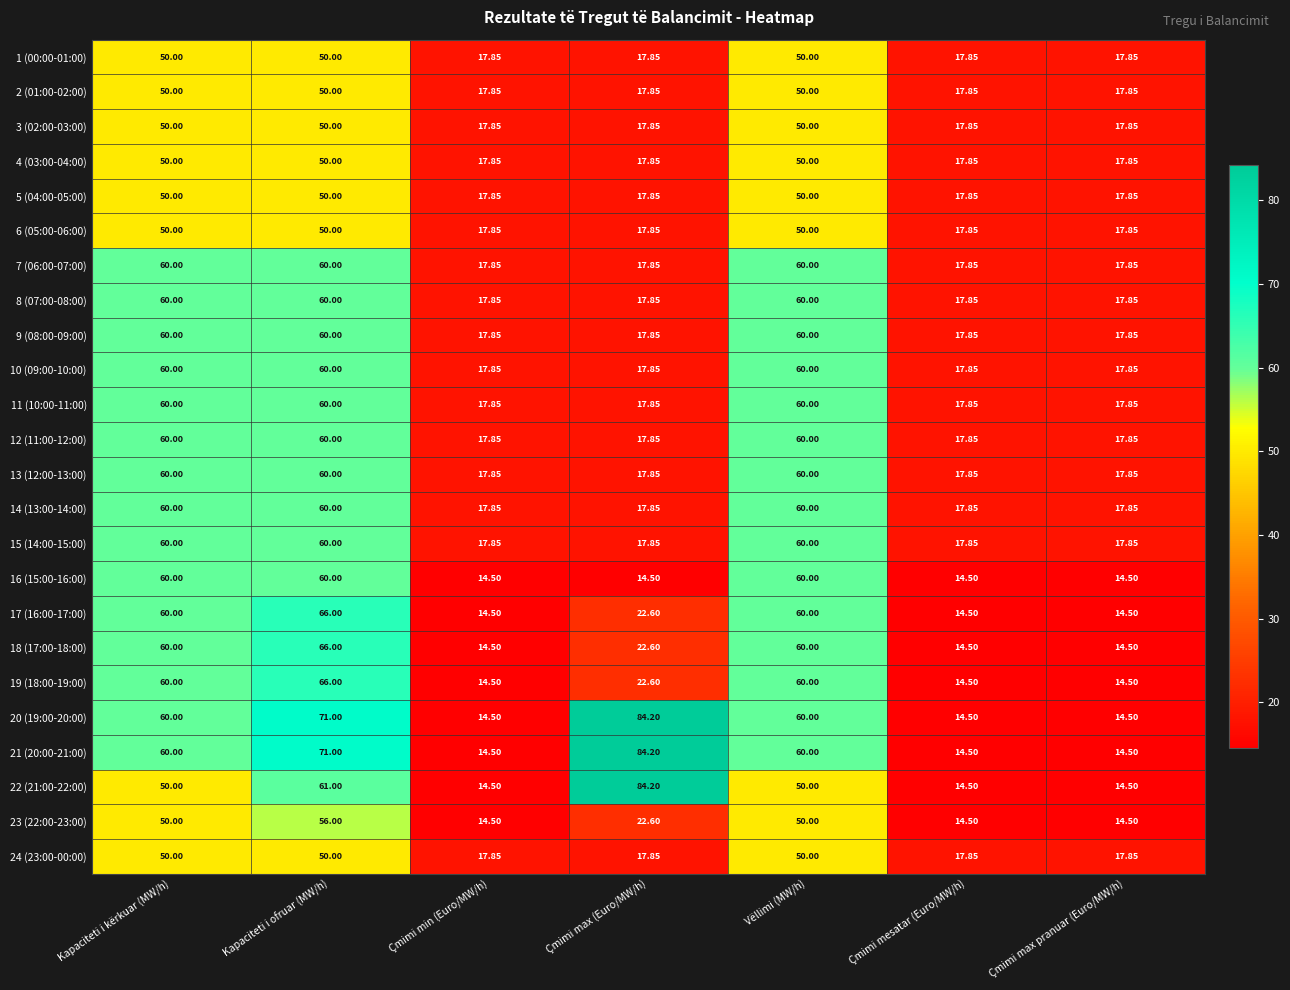

At which label is 18 (17:00-18:00) closest to 40?

Çmimi max (Euro/MW/h)